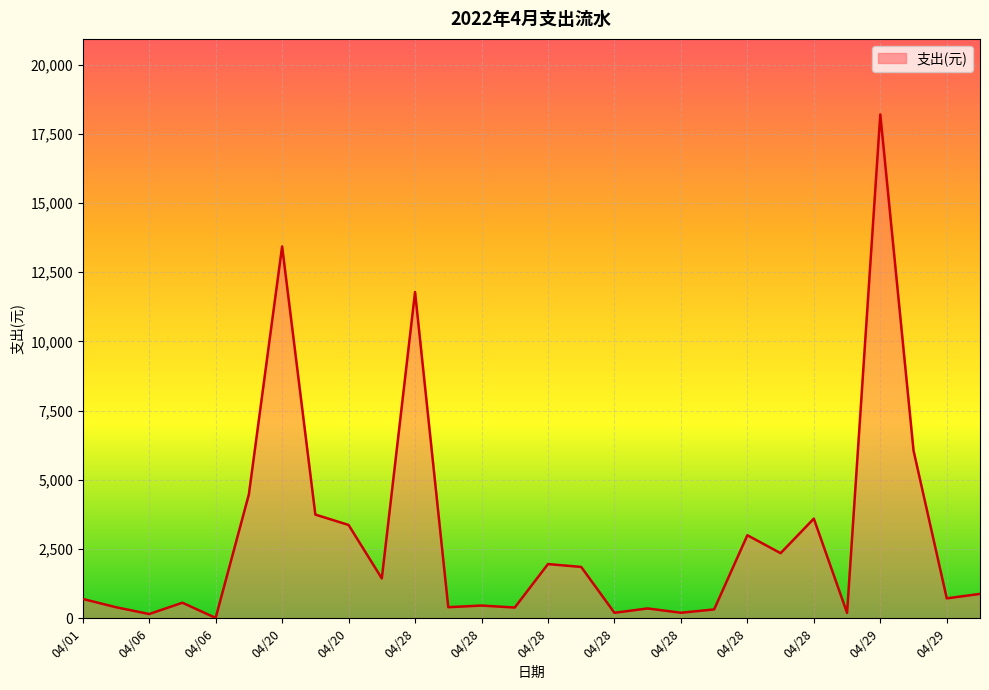

The chart shows a value of 153.4 at 04/06. True or false?

True